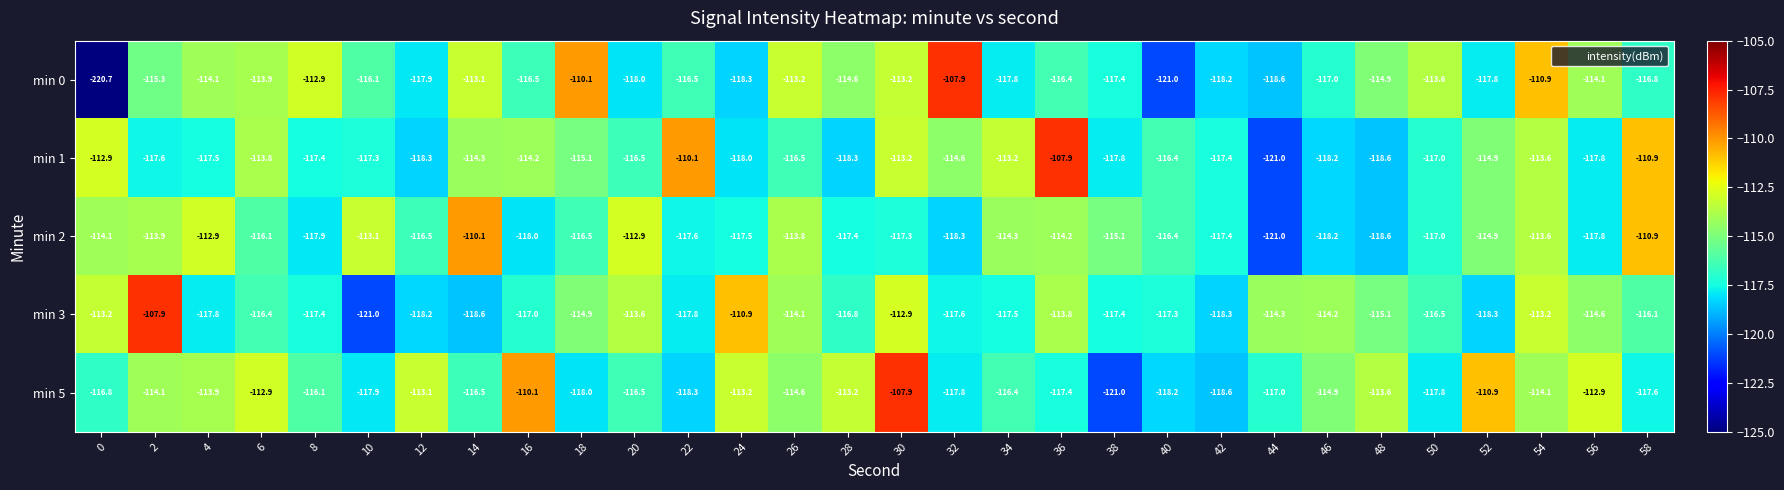

What is the average value of the min 2 series?

-115.8